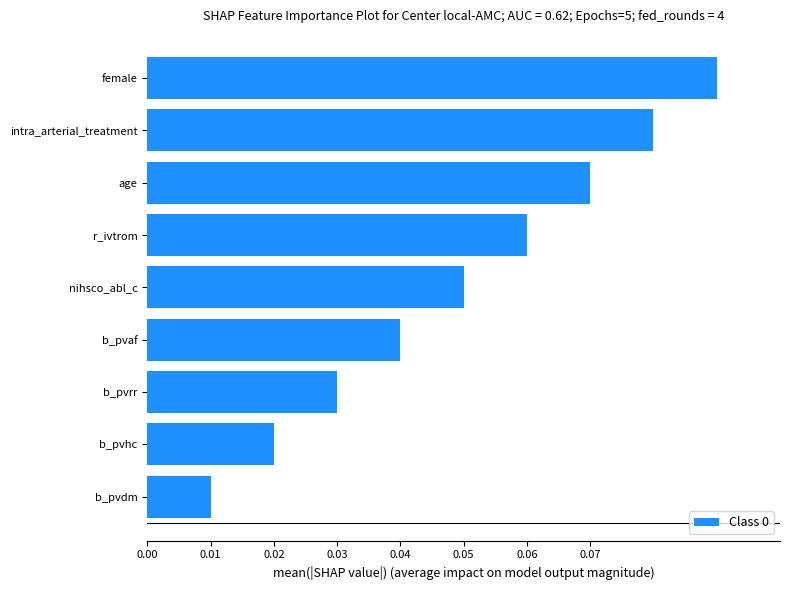

Which has a higher value, r_ivtrom or b_pvrr?

r_ivtrom